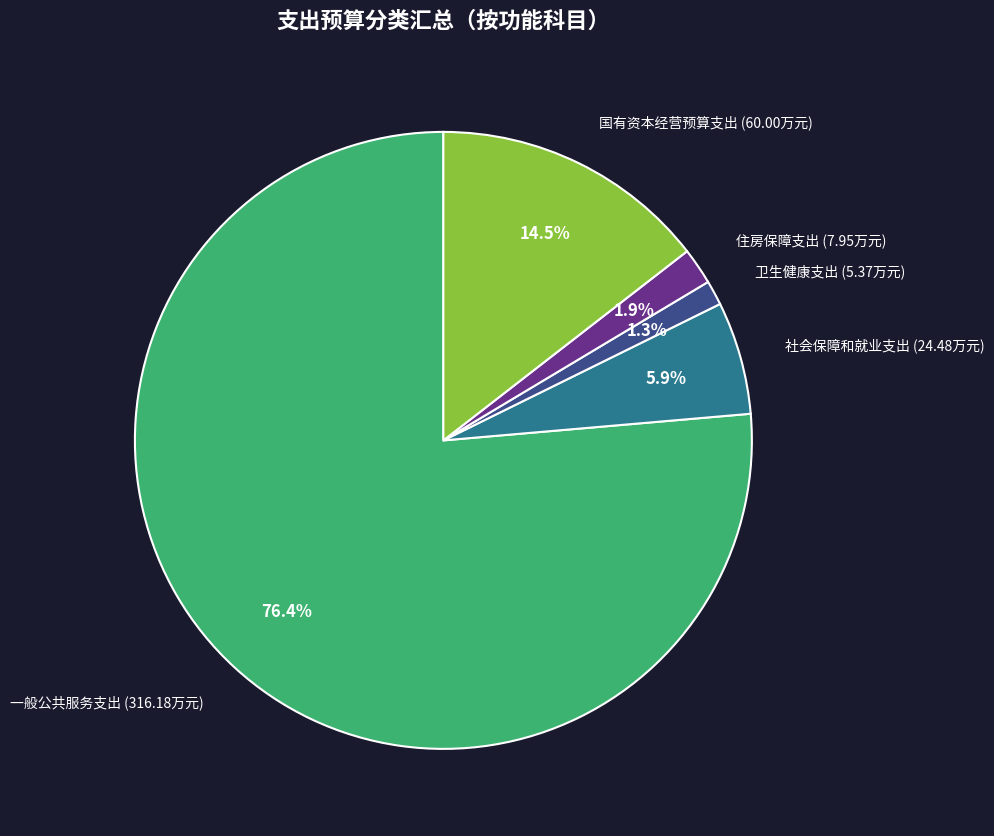

How many segments does this pie chart have?

5